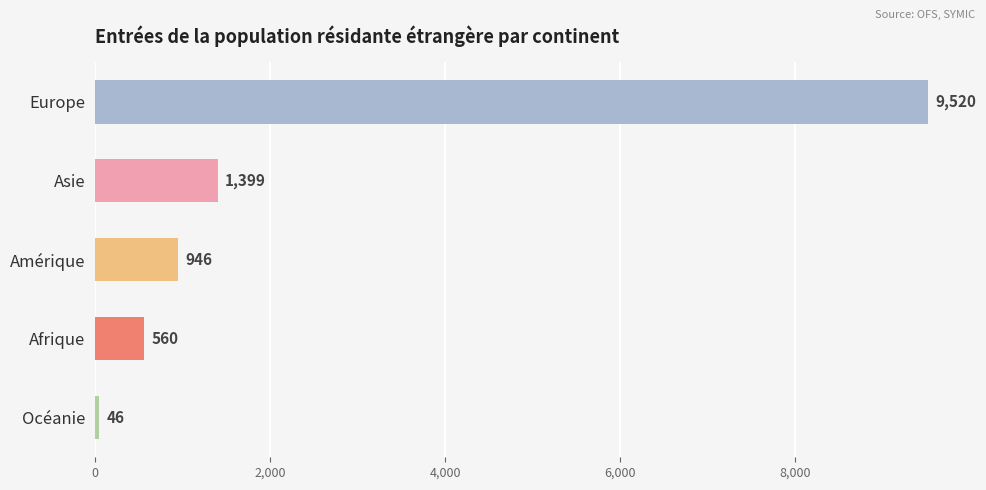

What is the change in value from Asie to Océanie?

-1353